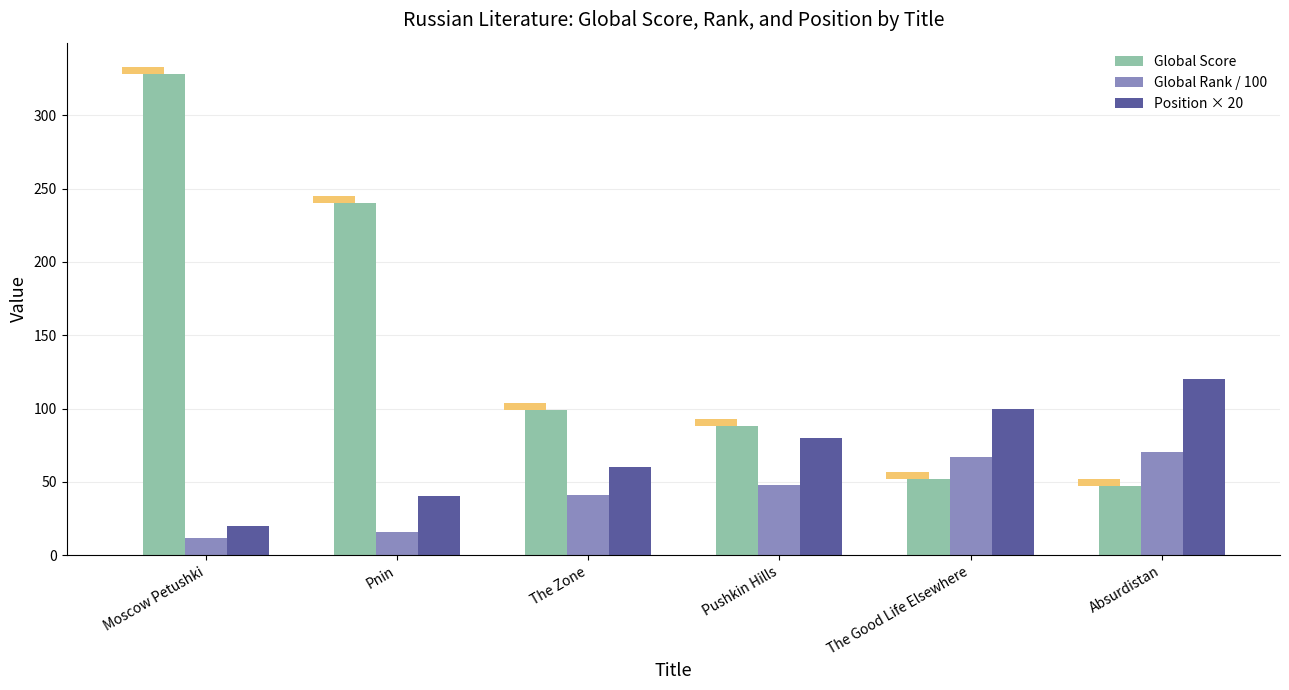

How many data points does each series have?

6